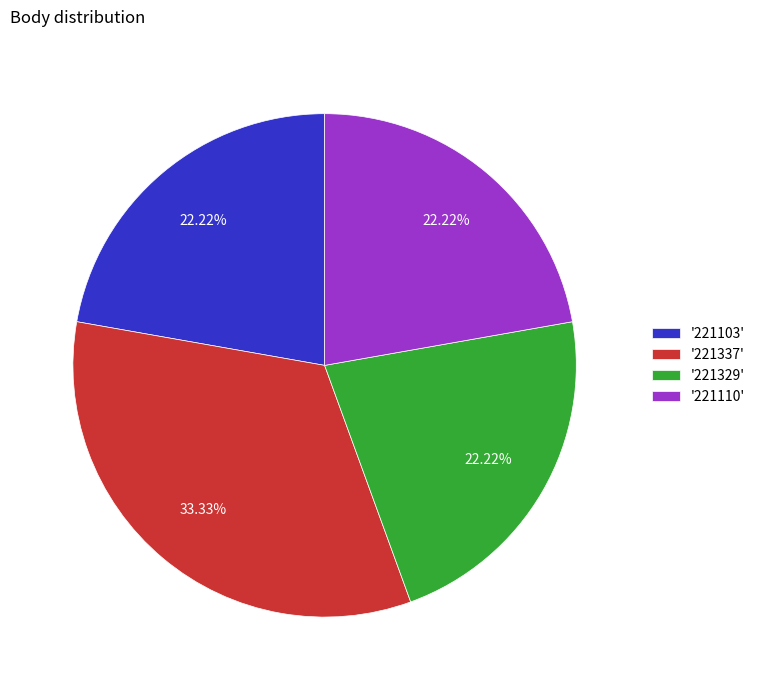

Is there any slice that represents more than half of the pie?

No